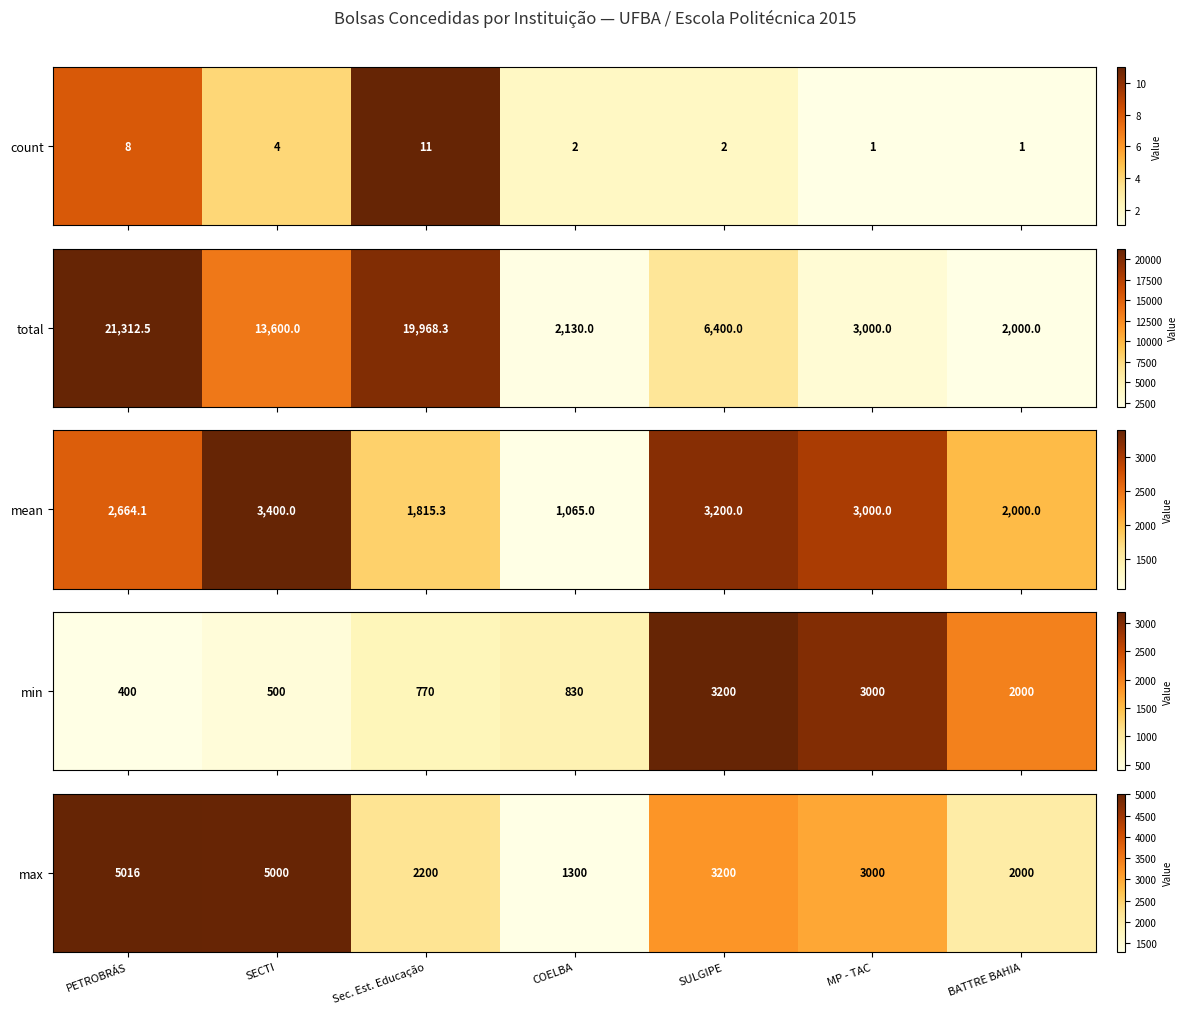

The chart shows a value of 1063 at Sec. Est. Educação. True or false?

False